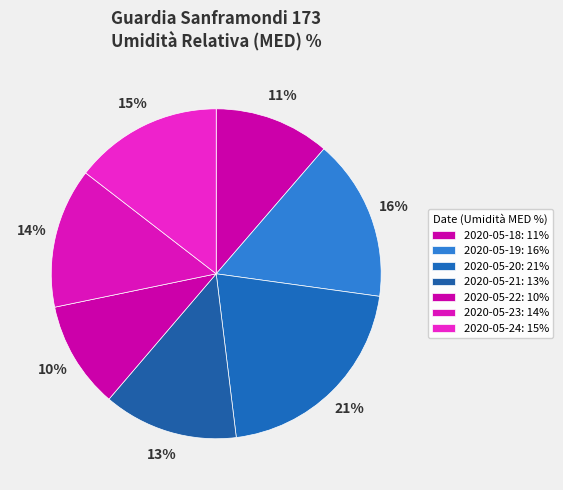

How much of the chart is everything except 2020-05-18?

88.7%